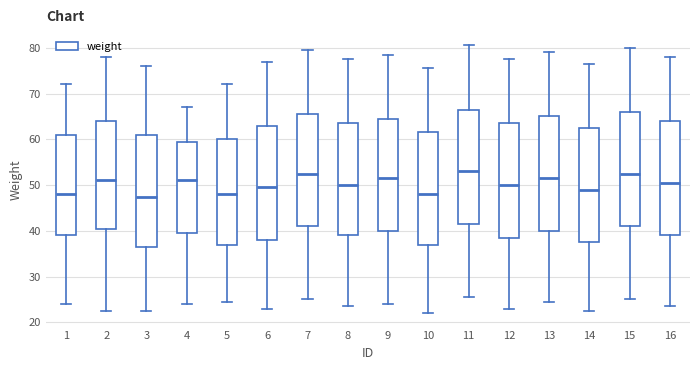

Reading left to right, transcribe this box plot: for each box, give where its median line is, the range the box spans, and where its two whiskers end, as read against the y-axis. The values are not printed on the chart, so give them approximately, as read against the axis.

1: median 48, box 39 to 61, whiskers 24 to 72
2: median 51, box 41 to 64, whiskers 23 to 78
3: median 48, box 37 to 61, whiskers 23 to 76
4: median 51, box 40 to 60, whiskers 24 to 67
5: median 48, box 37 to 60, whiskers 25 to 72
6: median 50, box 38 to 63, whiskers 23 to 77
7: median 53, box 41 to 66, whiskers 25 to 80
8: median 50, box 39 to 64, whiskers 24 to 78
9: median 52, box 40 to 65, whiskers 24 to 79
10: median 48, box 37 to 62, whiskers 22 to 76
11: median 53, box 42 to 67, whiskers 26 to 81
12: median 50, box 39 to 64, whiskers 23 to 78
13: median 52, box 40 to 65, whiskers 25 to 79
14: median 49, box 38 to 63, whiskers 23 to 77
15: median 53, box 41 to 66, whiskers 25 to 80
16: median 51, box 39 to 64, whiskers 24 to 78